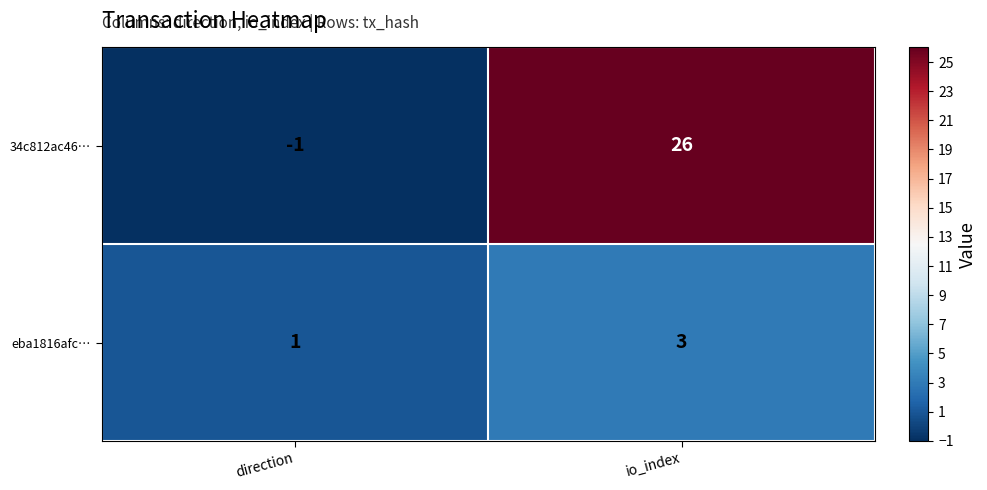

Count the number of data series in this chart.

2